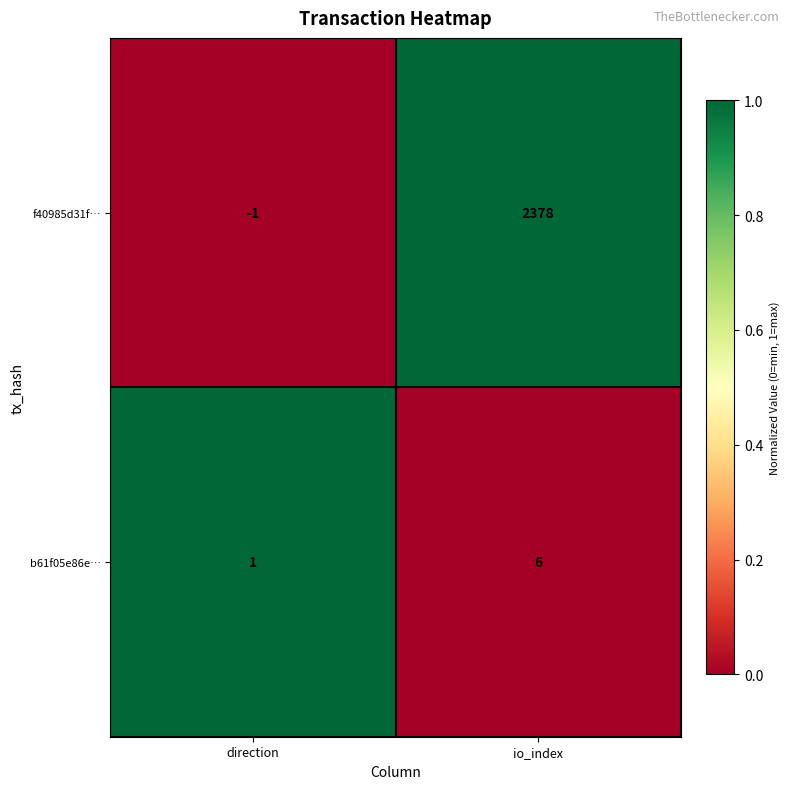

Reading right to left, what are all the values shown in this chart?

f40985d31f…: io_index=2378	direction=-1
b61f05e86e…: io_index=6	direction=1